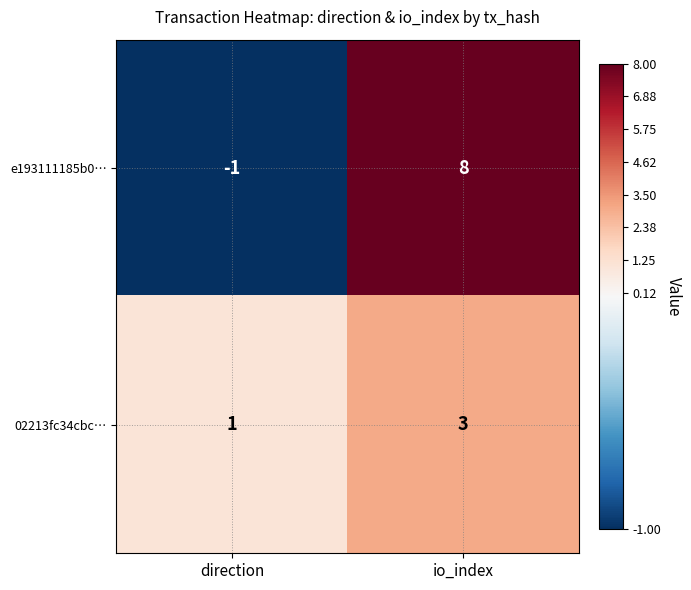

List the series in order of their peak value, lowest first.

02213fc34cbc…, e193111185b0…